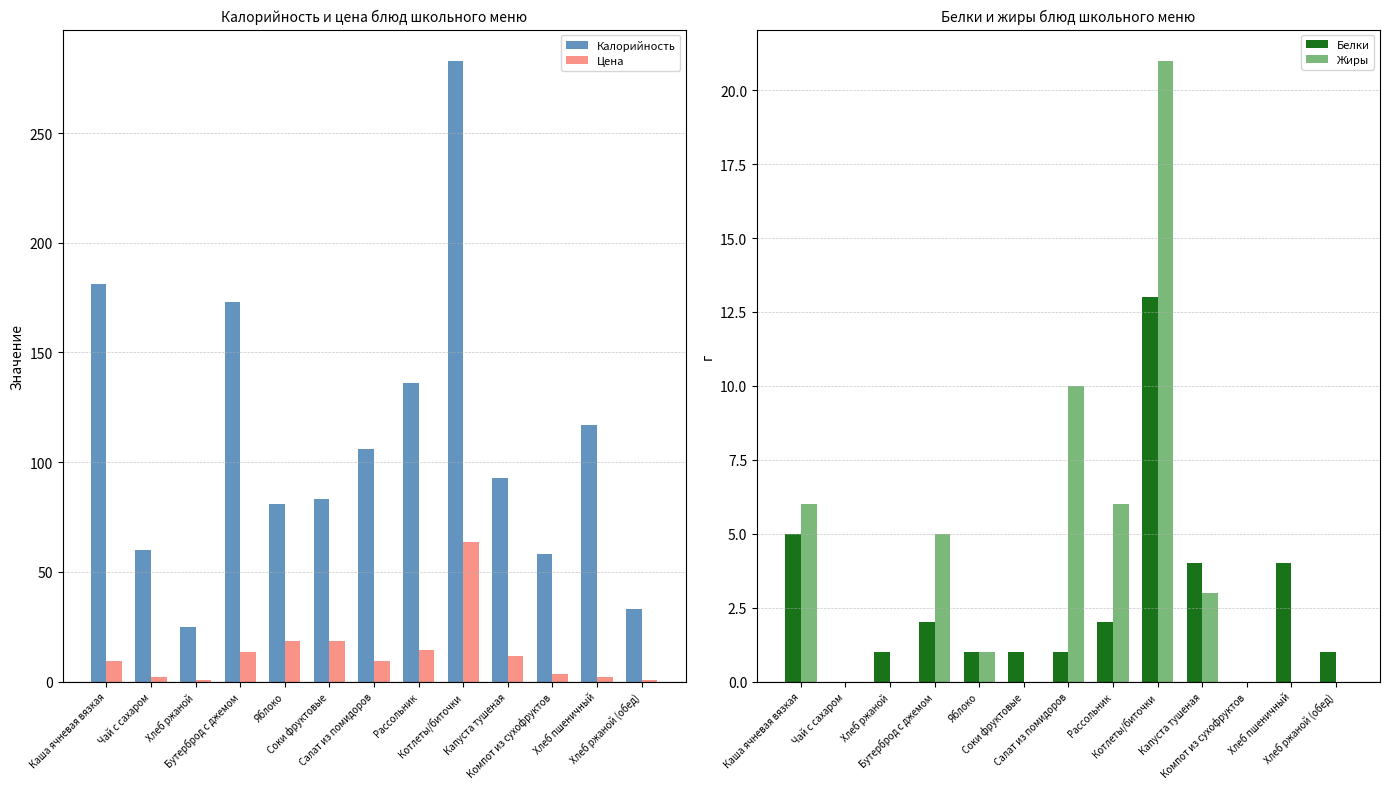

What is the difference between the maximum and minimum values in the Жиры series?

21.0